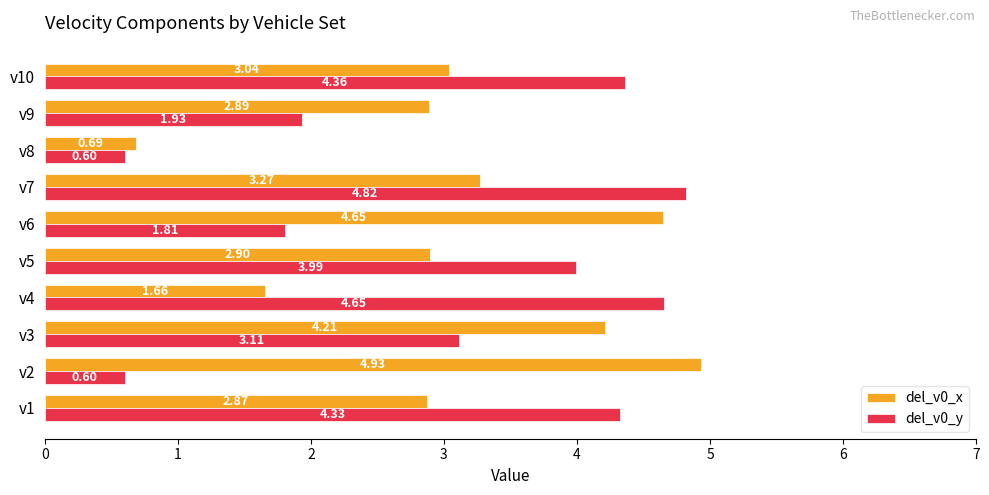

List the series in order of their peak value, lowest first.

del_v0_y, del_v0_x